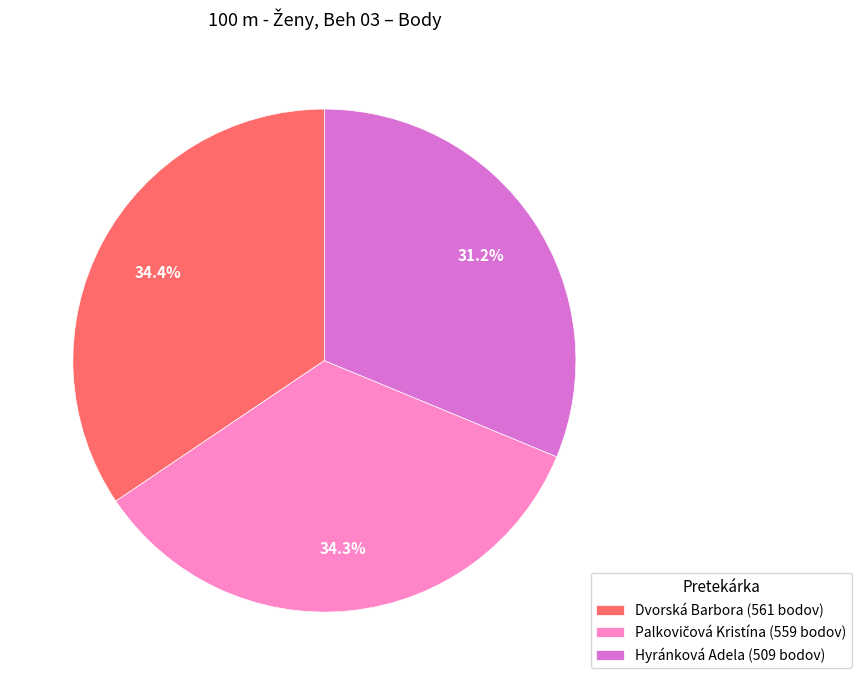

To the nearest percent, what percentage of the pie is Dvorská Barbora?

34%